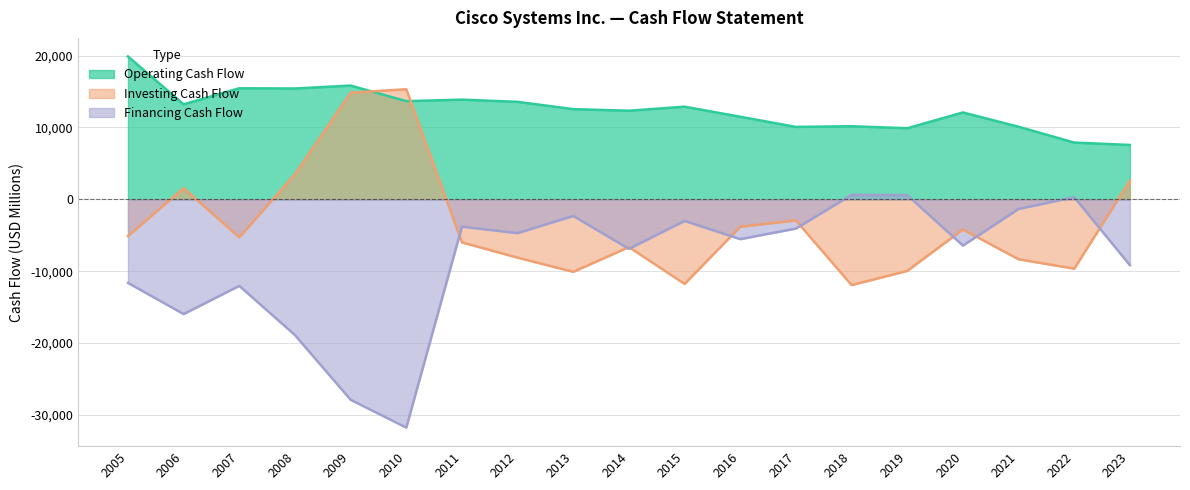

True or false: Financing Cash Flow and Investing Cash Flow intersect in this chart.

True